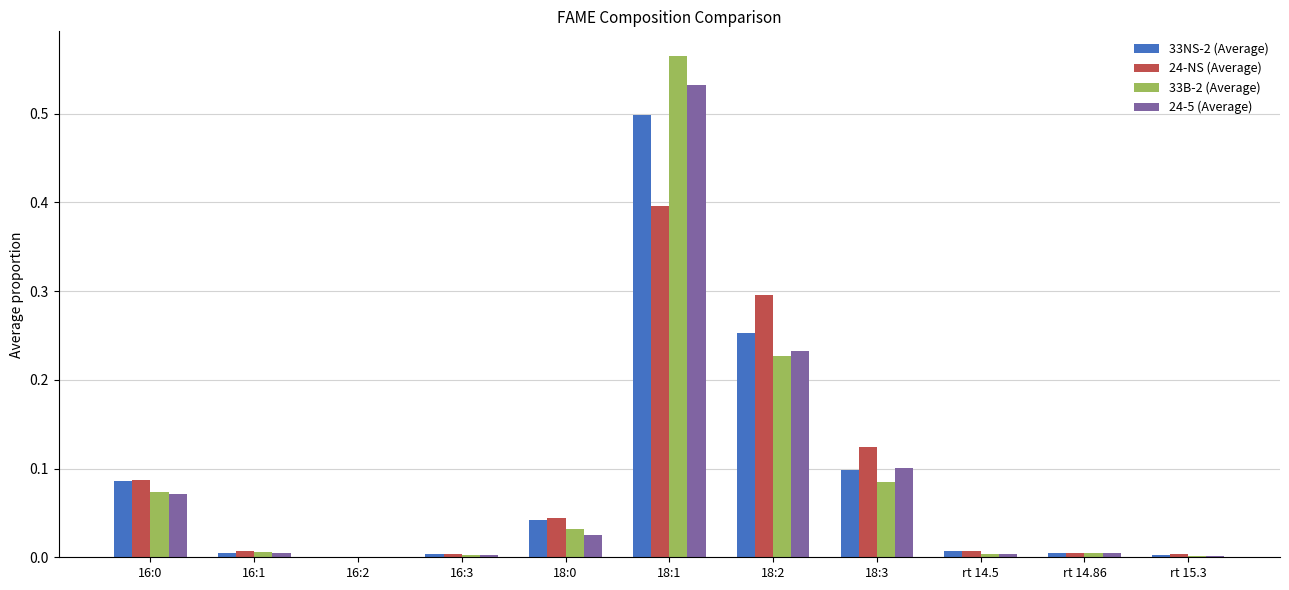

Which label corresponds to the largest value in the chart?

18:1